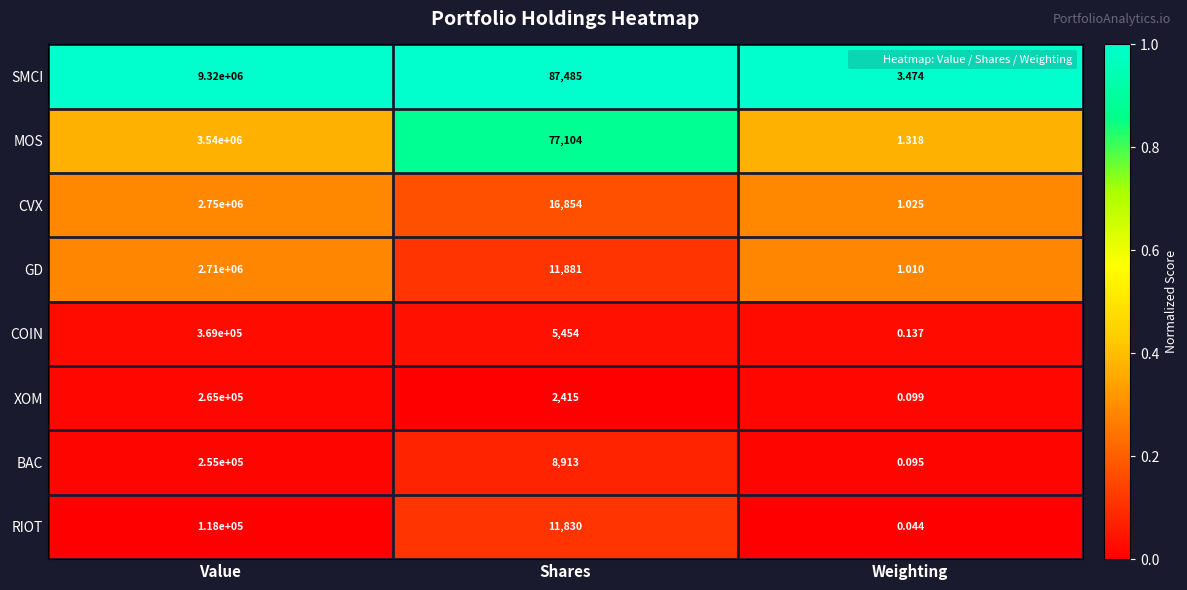

List the labels in order of GD value, largest first.

Value, Shares, Weighting